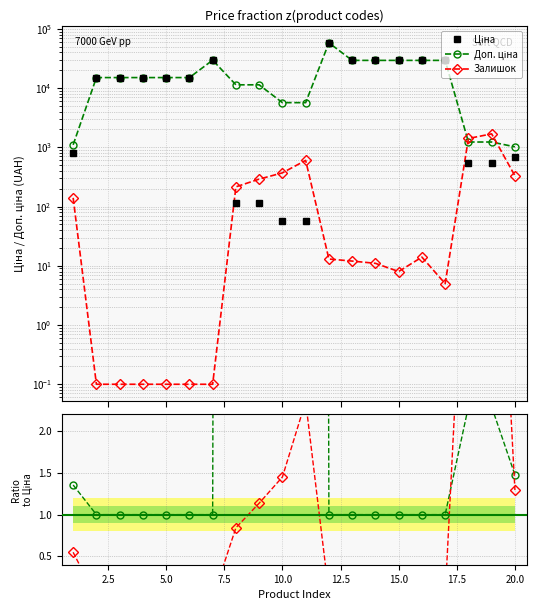

In Ціна, how many points are higher than both neighbors (excluding endpoints)?

2